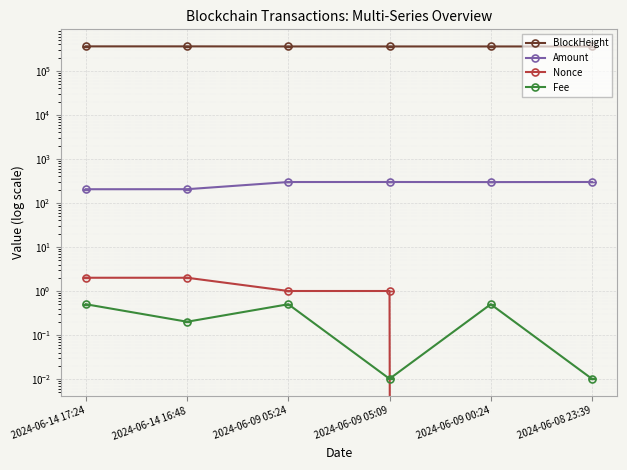

Reading right to left, extract all data points from this chart.

BlockHeight: 2024-06-08 23:39=360696.0	2024-06-09 00:24=360705.0	2024-06-09 05:09=360766.0	2024-06-09 05:24=360770.0	2024-06-14 16:48=362260.0	2024-06-14 17:24=362266.0
Amount: 2024-06-08 23:39=300.0	2024-06-09 00:24=298.5	2024-06-09 05:09=300.0	2024-06-09 05:24=299.5	2024-06-14 16:48=205.8	2024-06-14 17:24=205.3
Nonce: 2024-06-08 23:39=0.0	2024-06-09 00:24=0.0	2024-06-09 05:09=1.0	2024-06-09 05:24=1.0	2024-06-14 16:48=2.0	2024-06-14 17:24=2.0
Fee: 2024-06-08 23:39=0.0	2024-06-09 00:24=0.5	2024-06-09 05:09=0.0	2024-06-09 05:24=0.5	2024-06-14 16:48=0.2	2024-06-14 17:24=0.5